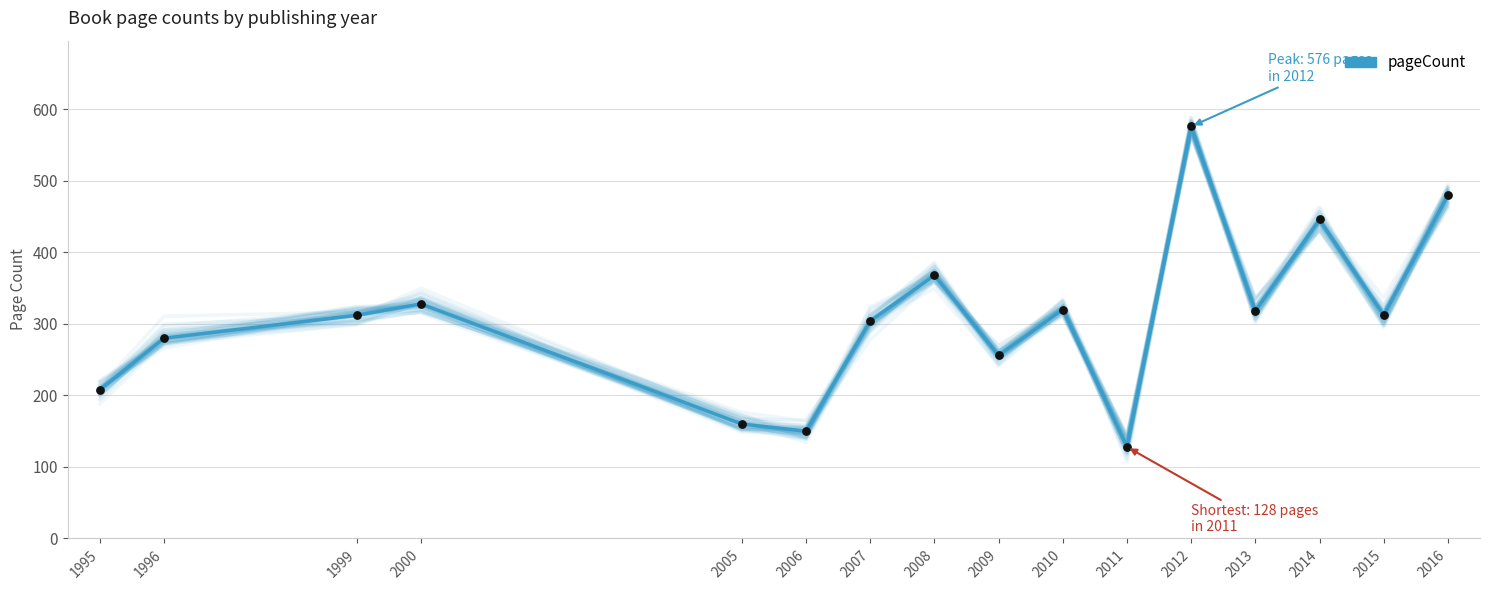

What is the ratio of the value at 2006 to the value at 2014?

0.3